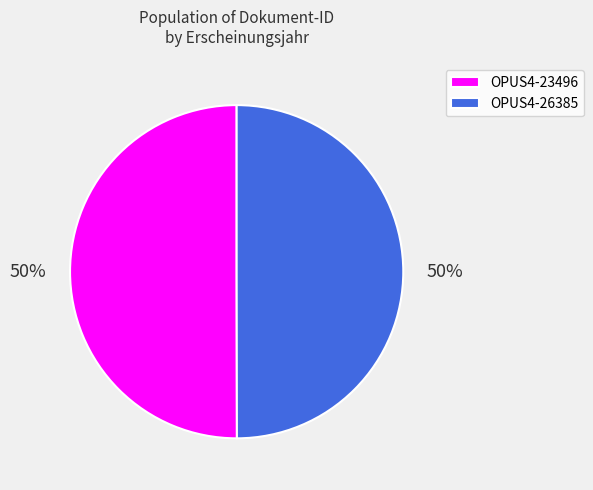

To the nearest percent, what is the average slice percentage?

50%